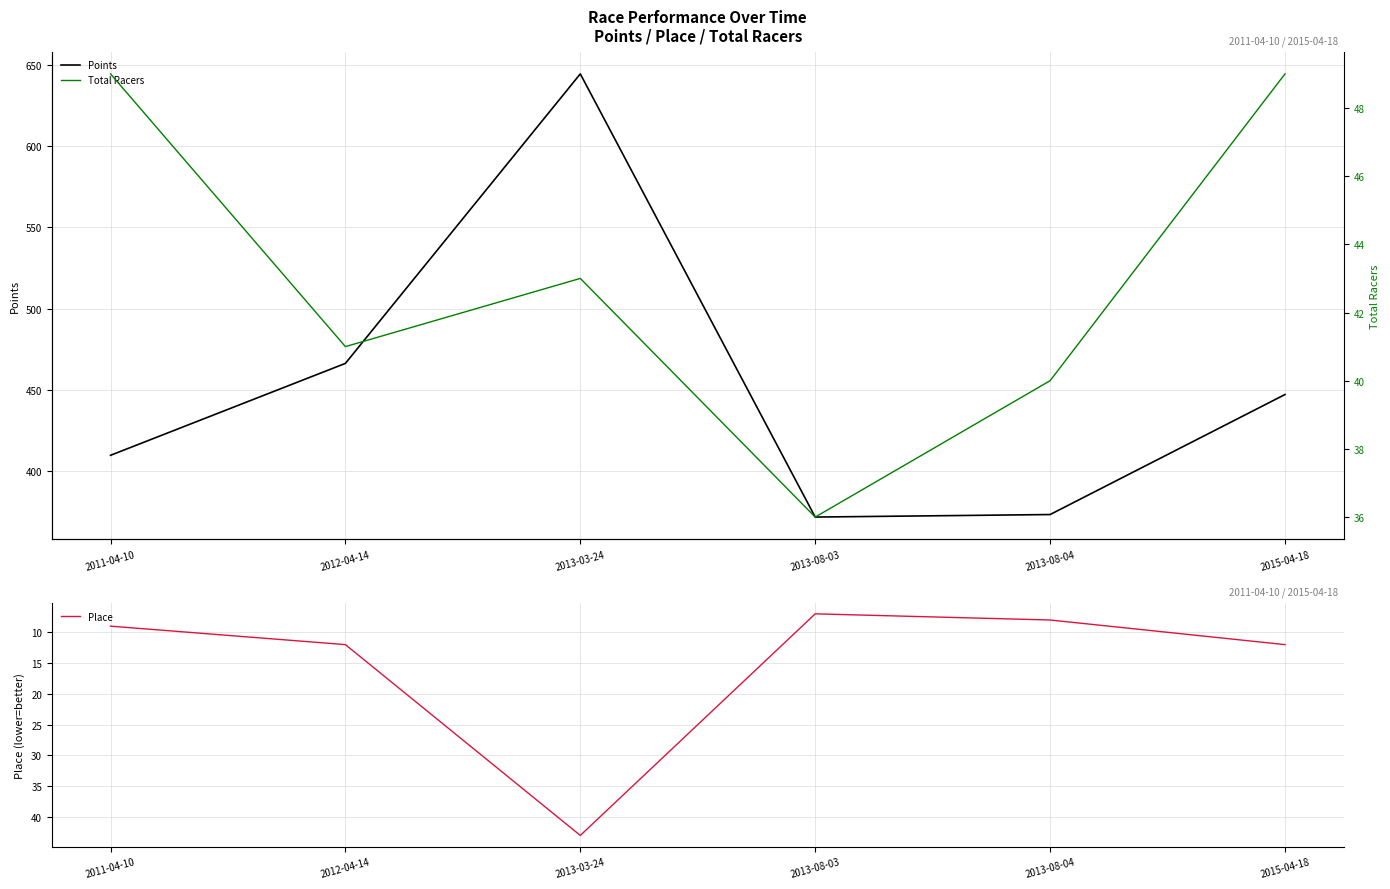

What is the difference between the Points values at 2012-04-14 and 2013-08-04?

93.1